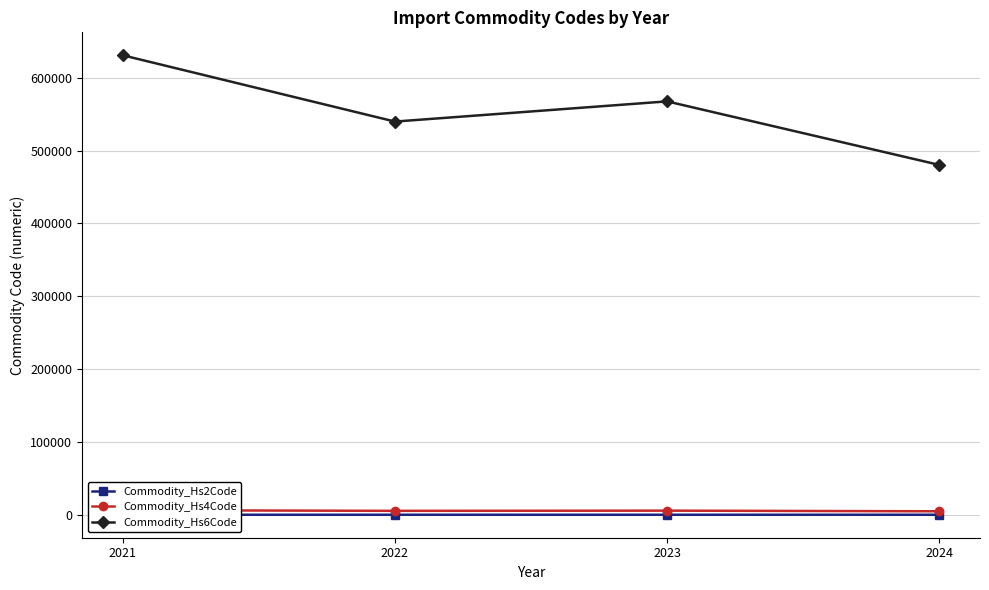

The Commodity_Hs2Code series shows 113.4 at 2021. True or false?

False